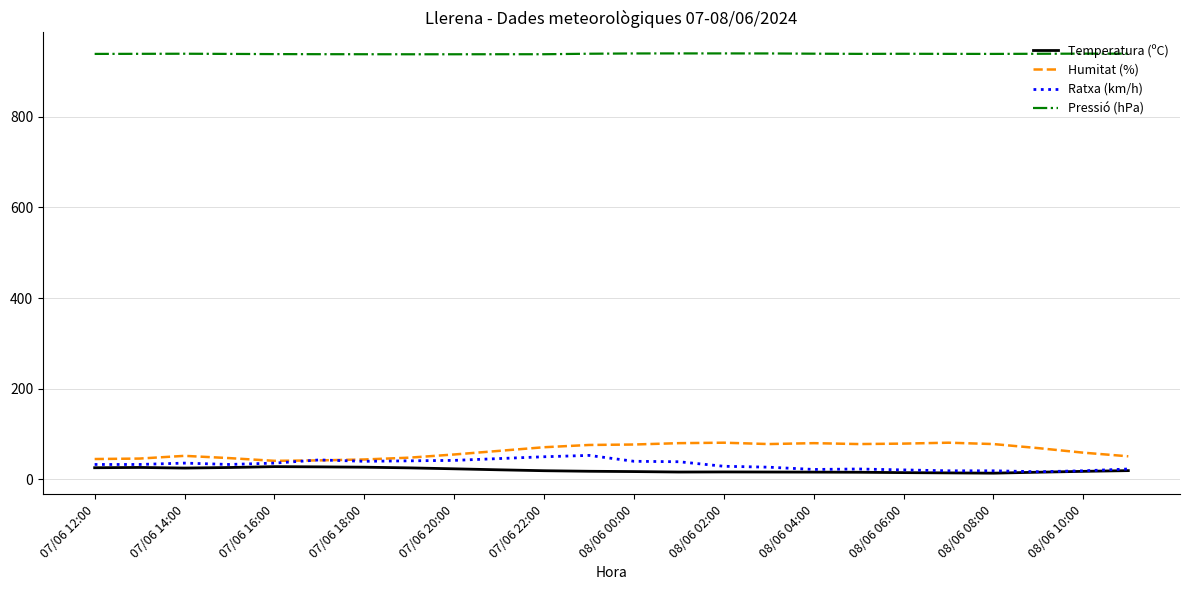

Which series ends up on top after the final intersection of Ratxa (km/h) and Humitat (%)?

Humitat (%)